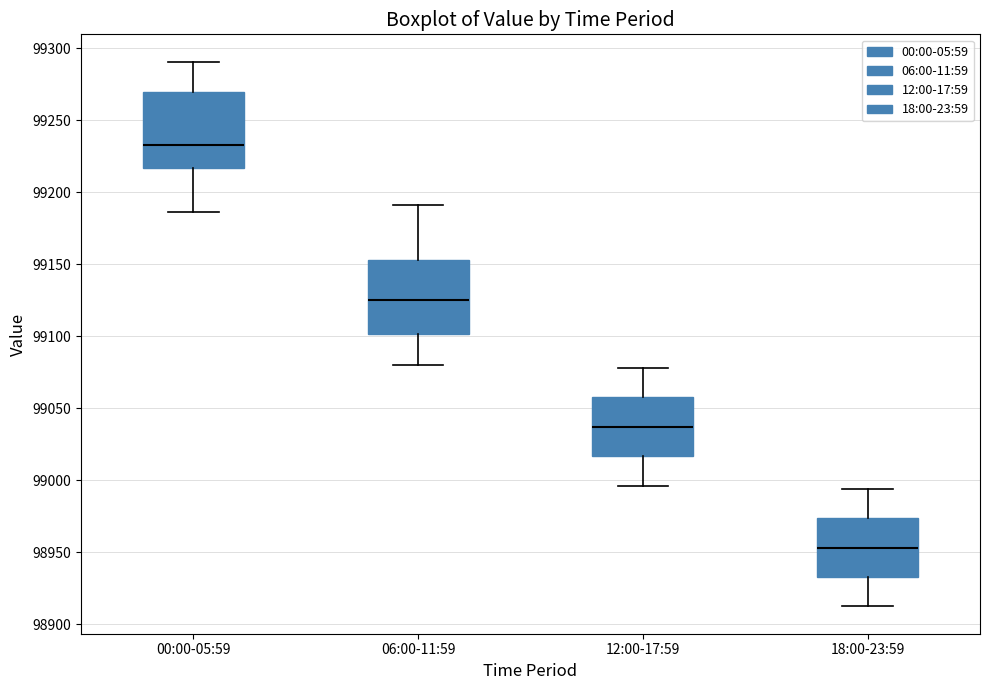

Which box has the highest median line?

00:00-05:59